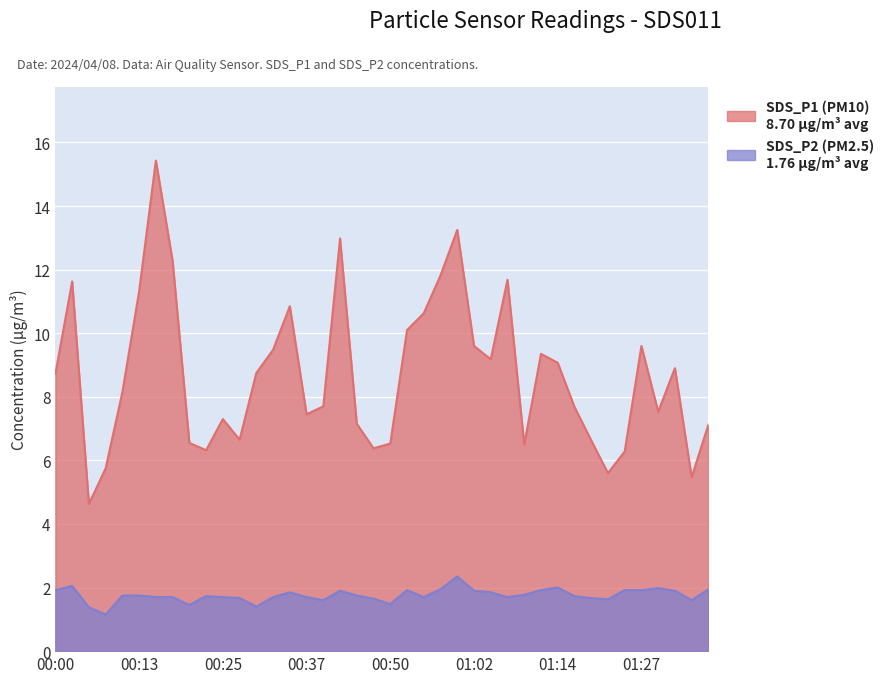

Which has a higher value, 00:30 or 00:05?

00:30